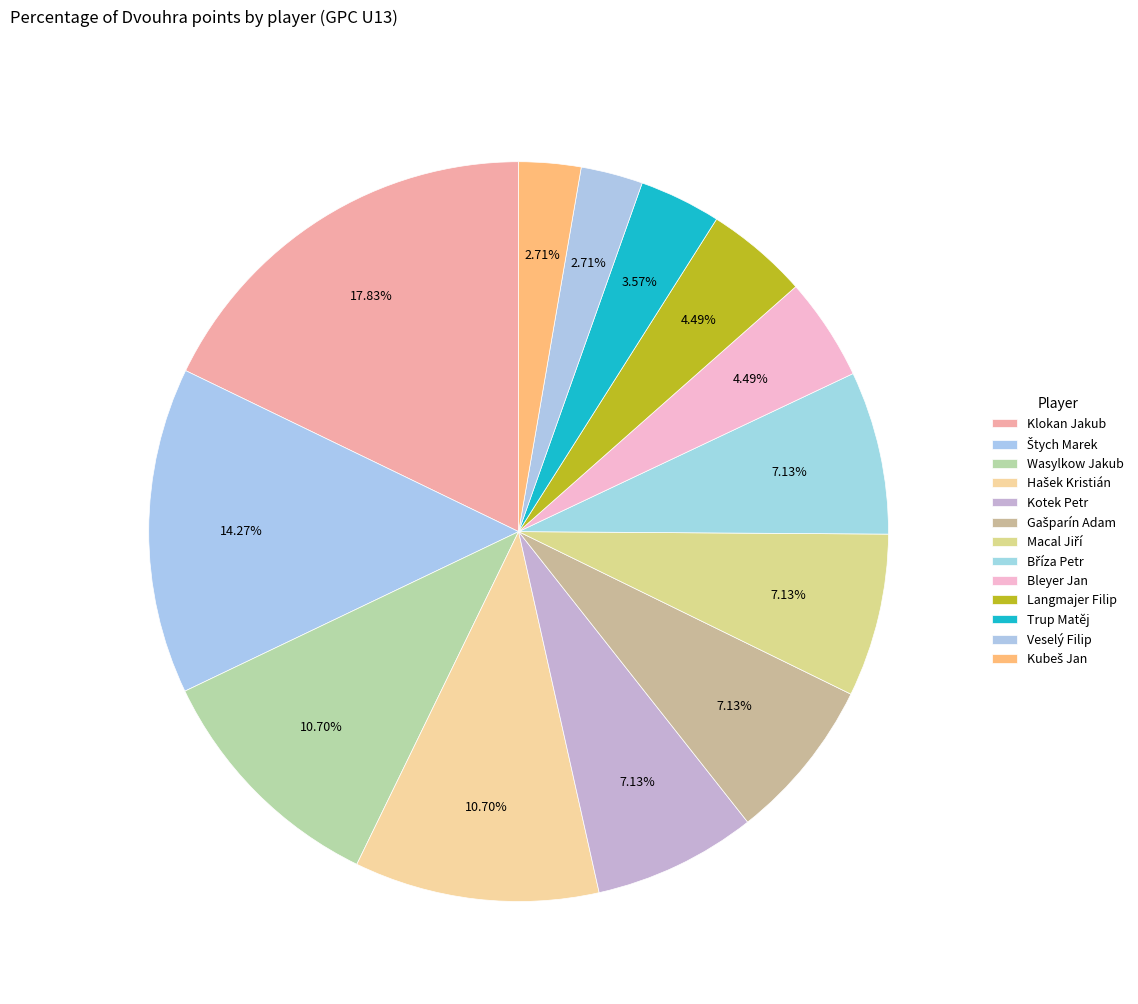

Does any single category account for the majority?

No